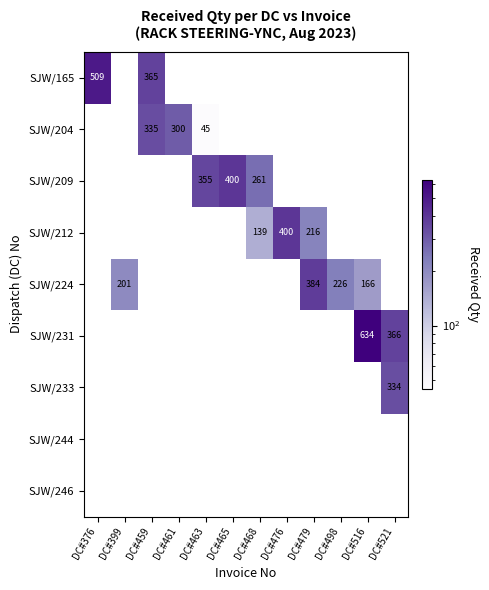

True or false: SJW/209 has a value of 98.9 at DC#465.

False